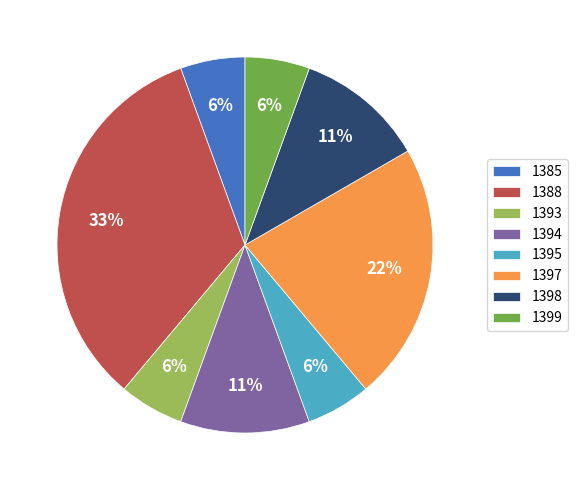

Do 1395 and 1397 together represent more than half of the pie?

No